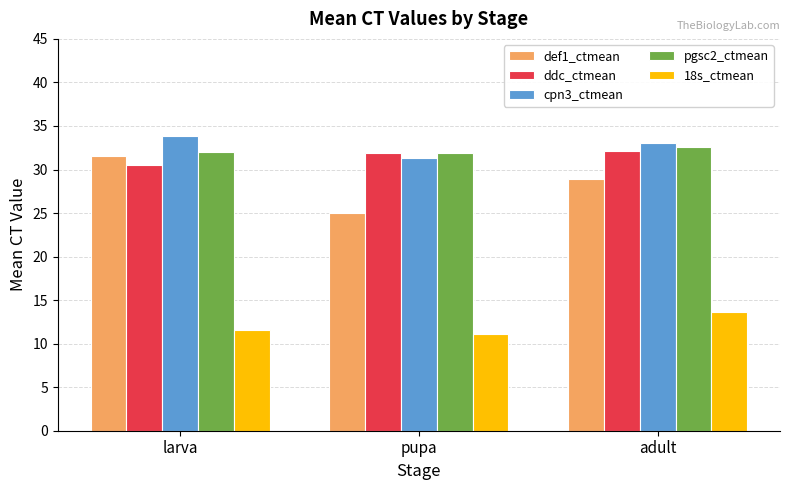

Is the value of 18s_ctmean at larva greater than the value of def1_ctmean at adult?

No